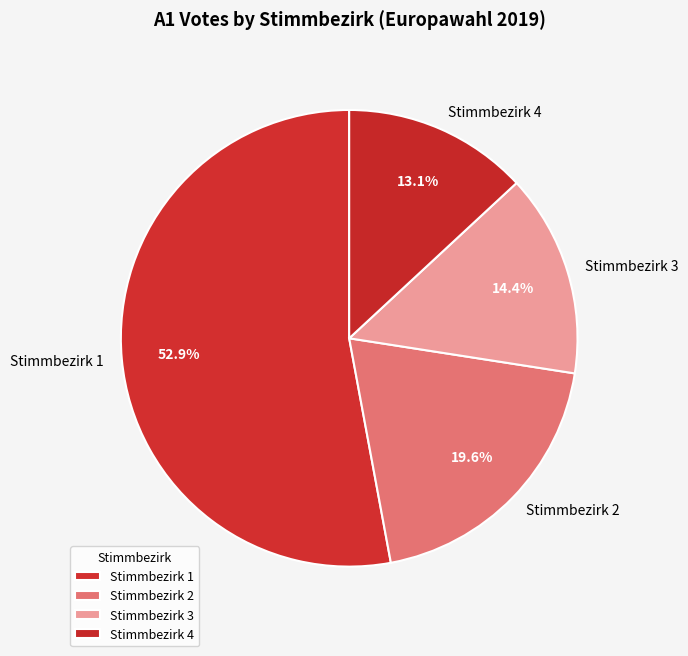

Does any single category account for the majority?

Yes